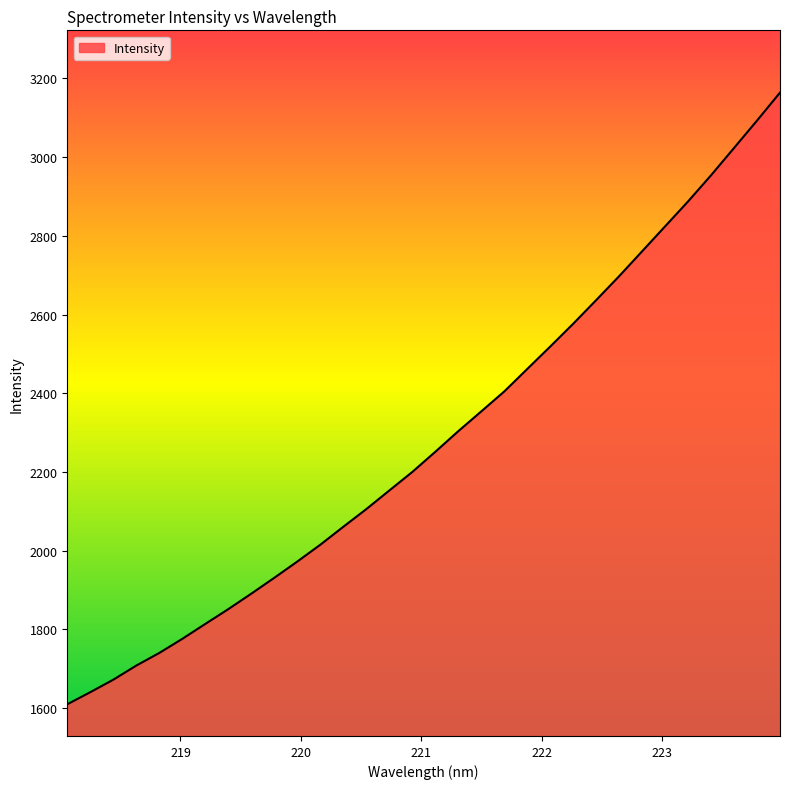

What is the maximum value shown in the chart?

3163.6